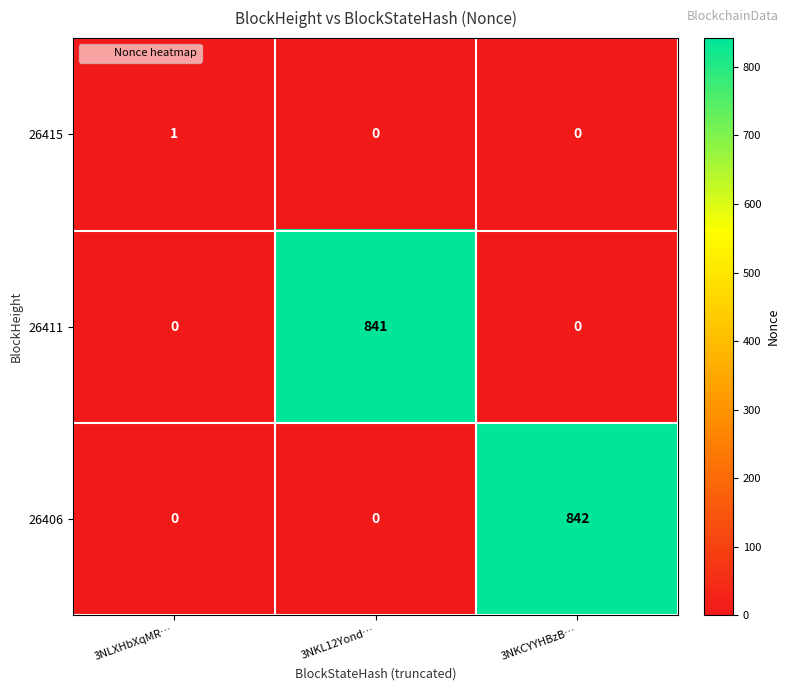

Which series has the largest total across all categories?

26406